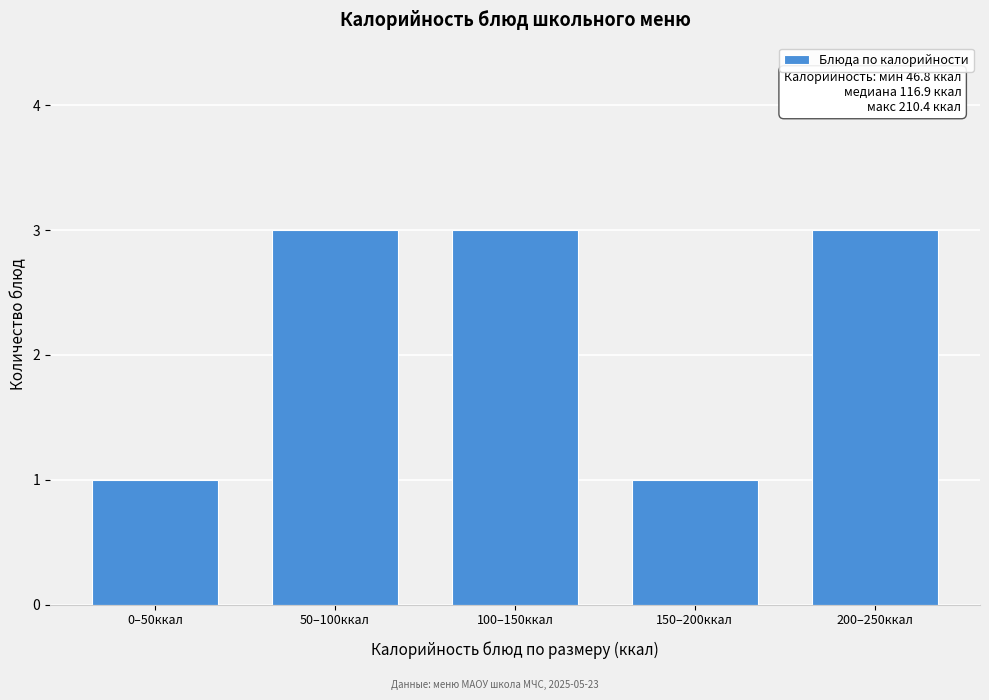

Reading left to right, list all the values displayed in this chart.

0–50ккал=1	50–100ккал=3	100–150ккал=3	150–200ккал=1	200–250ккал=3